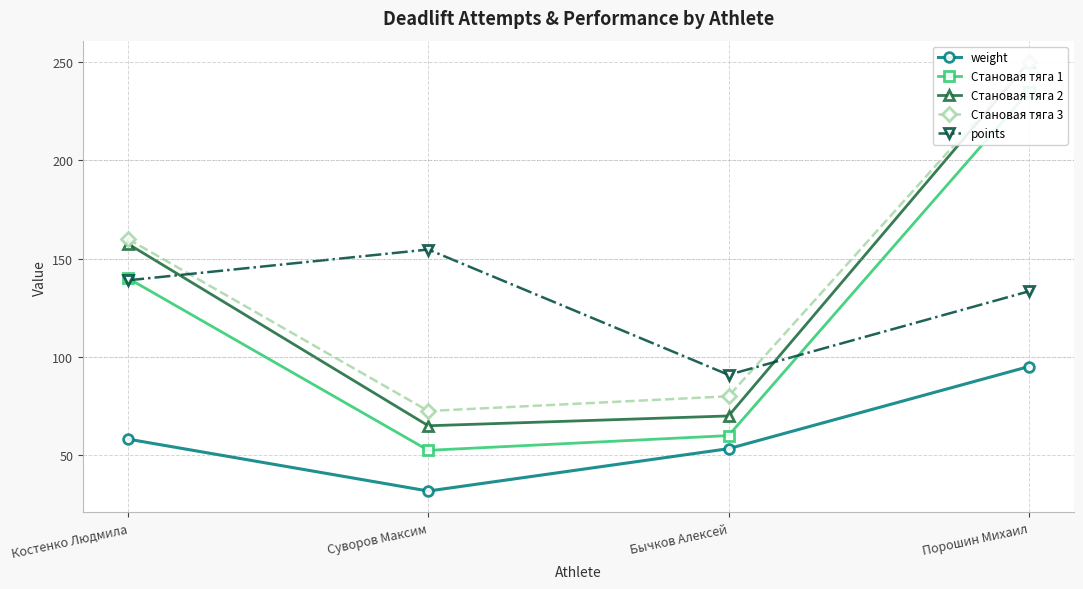

Reading right to left, transcribe all the data shown in this chart.

weight: 95.1	53.3	31.8	58.2
Становая тяга 1: 235.0	60.0	52.5	140.0
Становая тяга 2: 250.0	70.0	65.0	157.5
Становая тяга 3: 250.0	80.0	72.5	160.0
points: 133.4	90.9	154.7	139.0